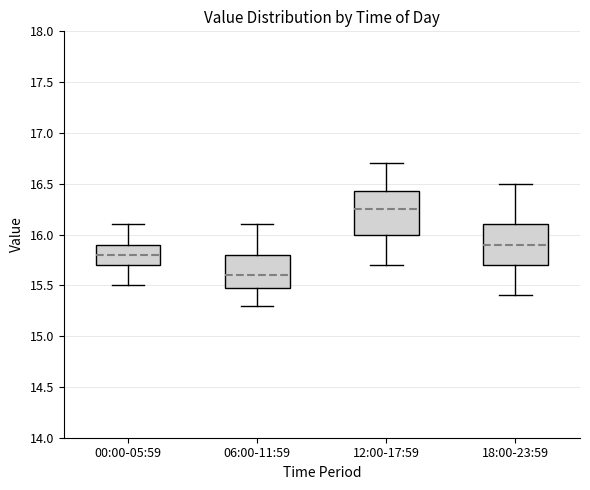

Which box has the lowest median line?

06:00-11:59